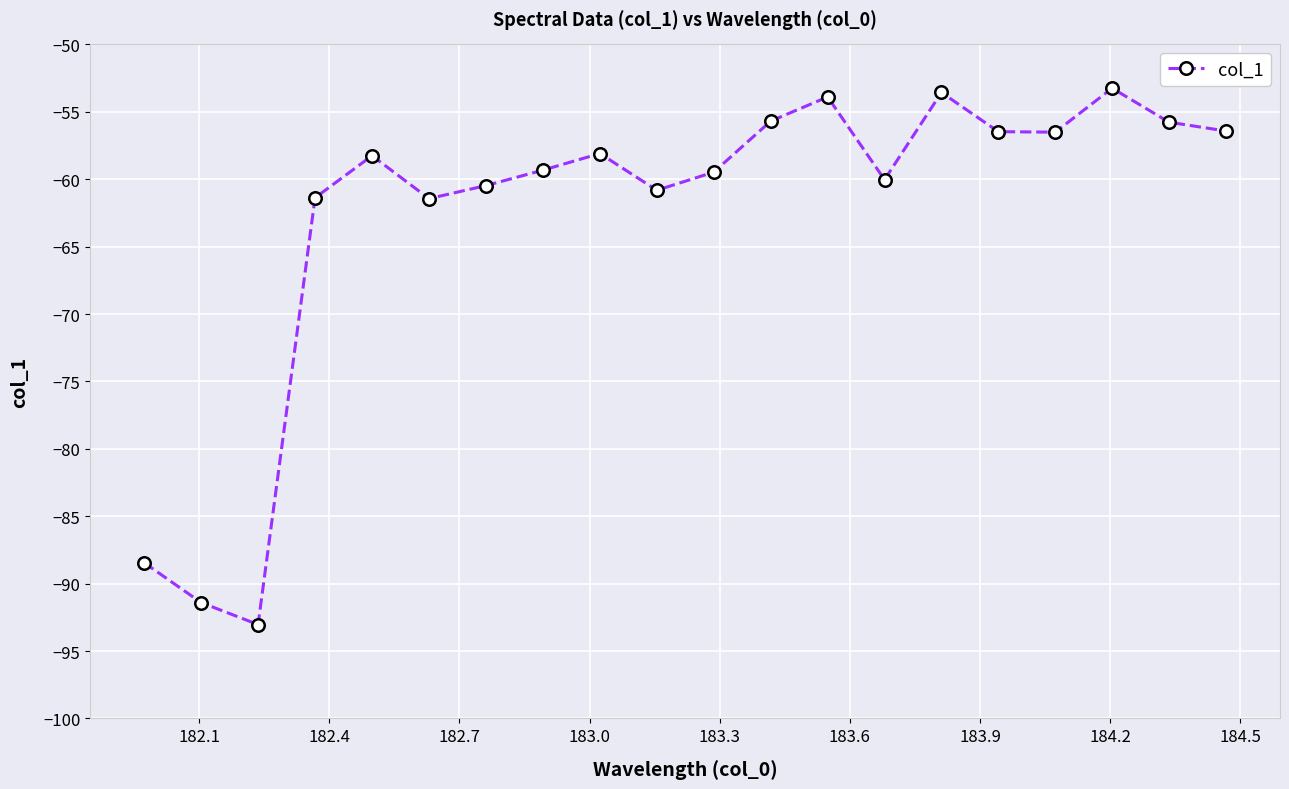

What is the value of the 19th point from the left?

-55.8